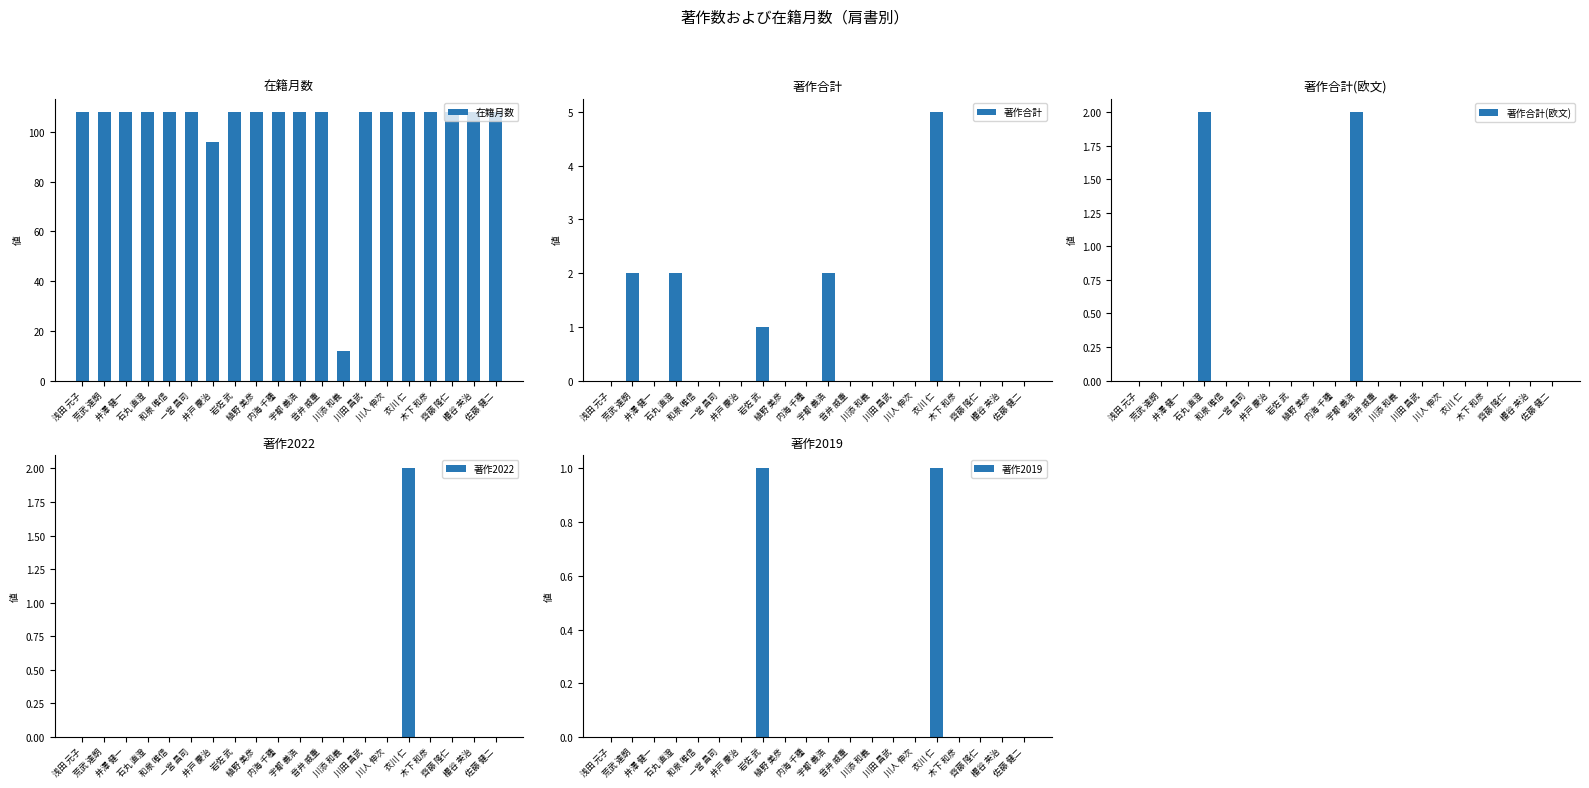

Which category has the highest value across all series?

浅田 元子